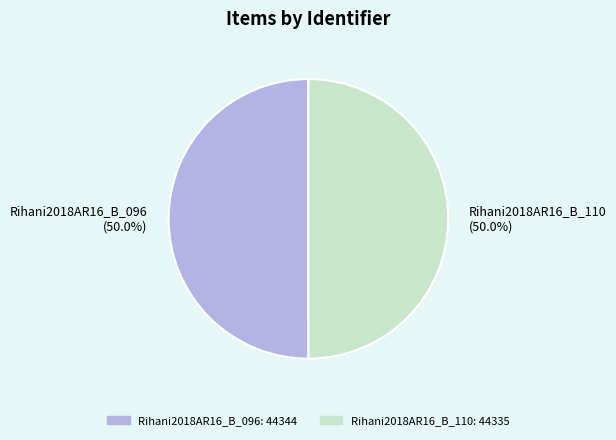

What percentage is NOT represented by Rihani2018AR16_B_110?

50.0%